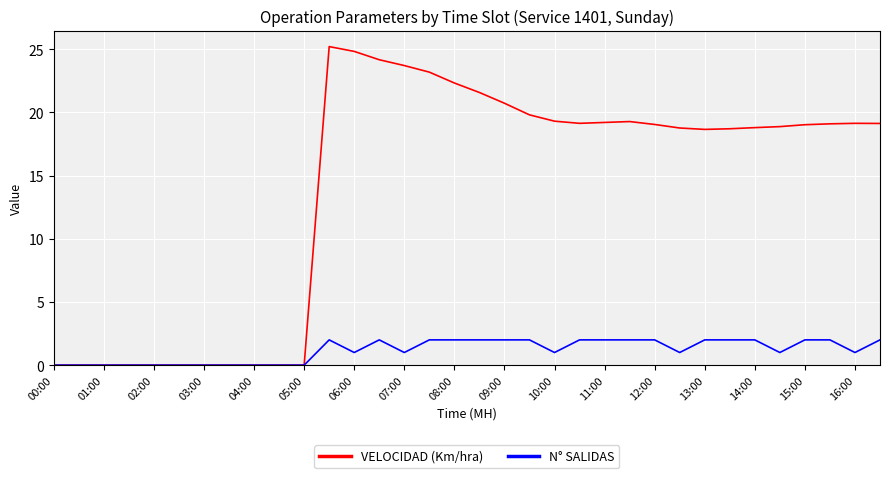

Rank the series by their maximum value, from highest to lowest.

VELOCIDAD (Km/hra), N° SALIDAS